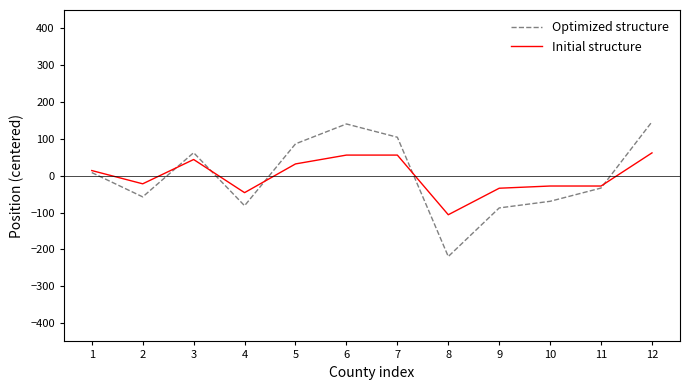

True or false: Initial structure has more than 0 interior local peaks.

True